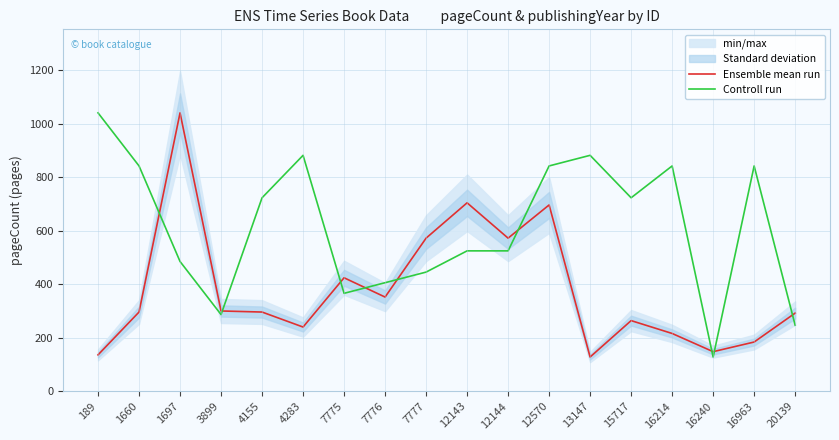

Where do Ensemble mean run and Controll run first cross each other?

1660 and 1697